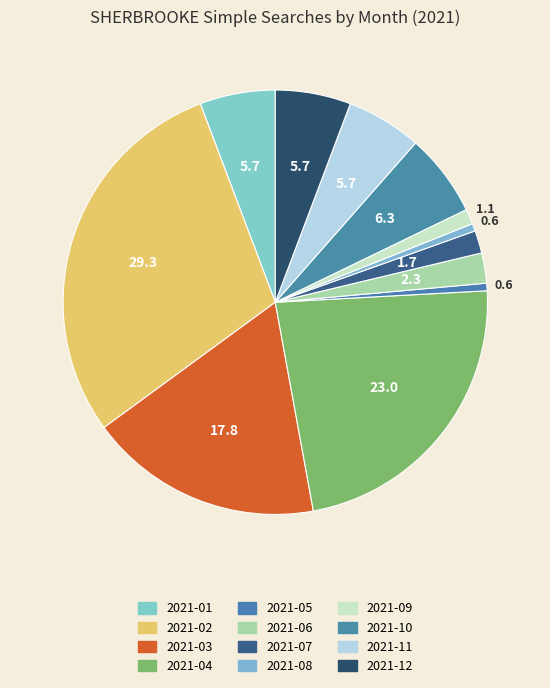

How many slices are in this pie chart?

12